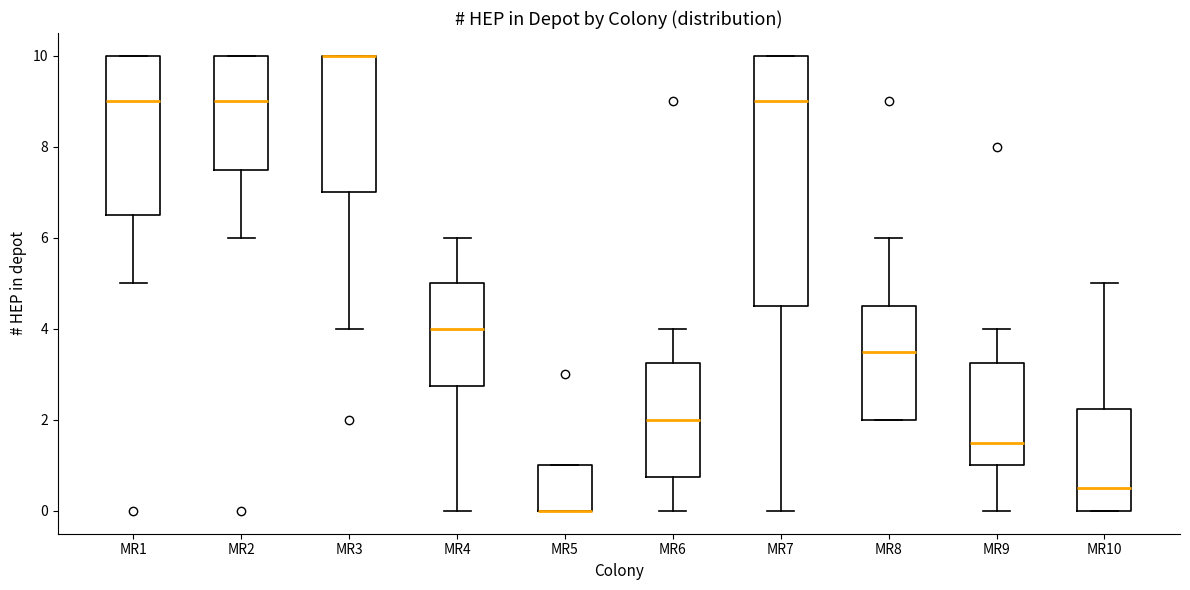

Reading left to right, read every box against the y-axis: the position of its median line, the range the box covers, and the ends of its whiskers. The values are not printed on the chart, so give them approximately, as read against the axis.

MR1: median 9.0, box 6.6 to 10.0, whiskers 5.0 to 10.0
MR2: median 9.0, box 7.6 to 10.0, whiskers 6.0 to 10.0
MR3: median 10.0 (drawn on the box's upper edge), box 7.0 to 10.0, whiskers 4.0 to 10.0
MR4: median 4.0, box 2.8 to 5.0, whiskers 0.0 to 6.0
MR5: median 0.0 (drawn on the box's lower edge), box 0.0 to 1.0, whiskers 0.0 to 1.0
MR6: median 2.0, box 0.8 to 3.2, whiskers 0.0 to 4.0
MR7: median 9.0, box 4.6 to 10.0, whiskers 0.0 to 10.0
MR8: median 3.6, box 2.0 to 4.6, whiskers 2.0 to 6.0
MR9: median 1.6, box 1.0 to 3.2, whiskers 0.0 to 4.0
MR10: median 0.6, box 0.0 to 2.2, whiskers 0.0 to 5.0